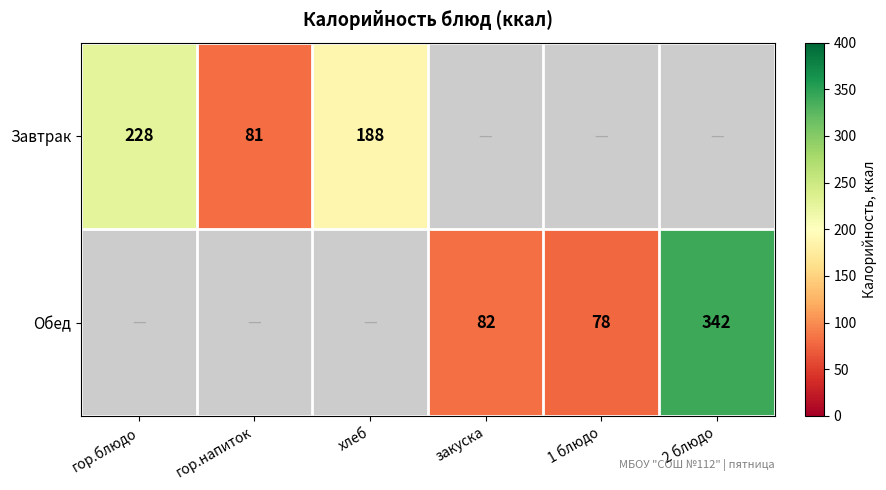

The Обед series shows 342 at 2 блюдо. True or false?

True